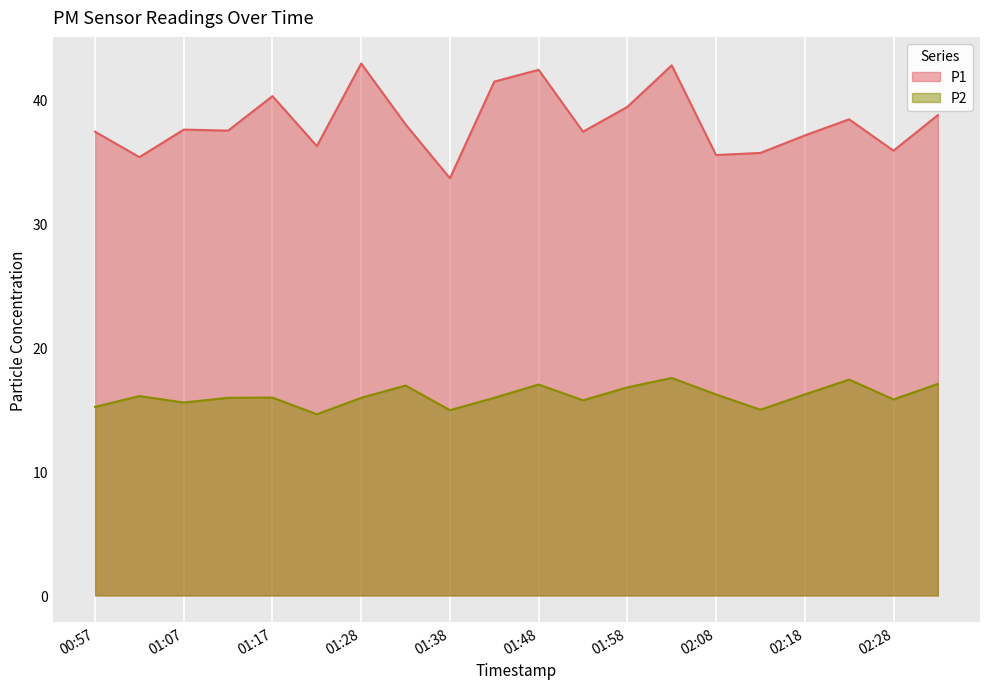

Where is the first local minimum for P1?

01:02